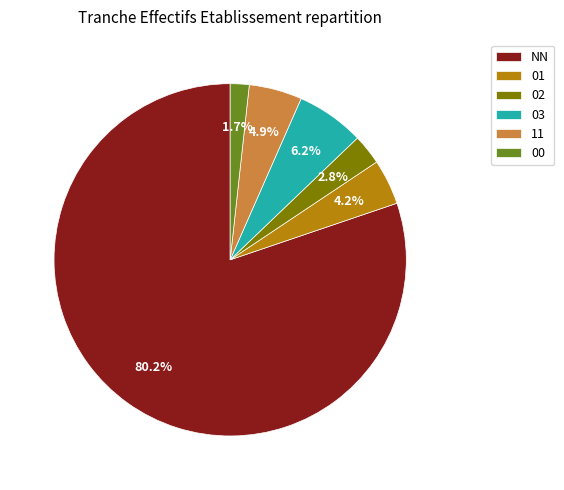

Which category has the smallest portion of the pie?

00